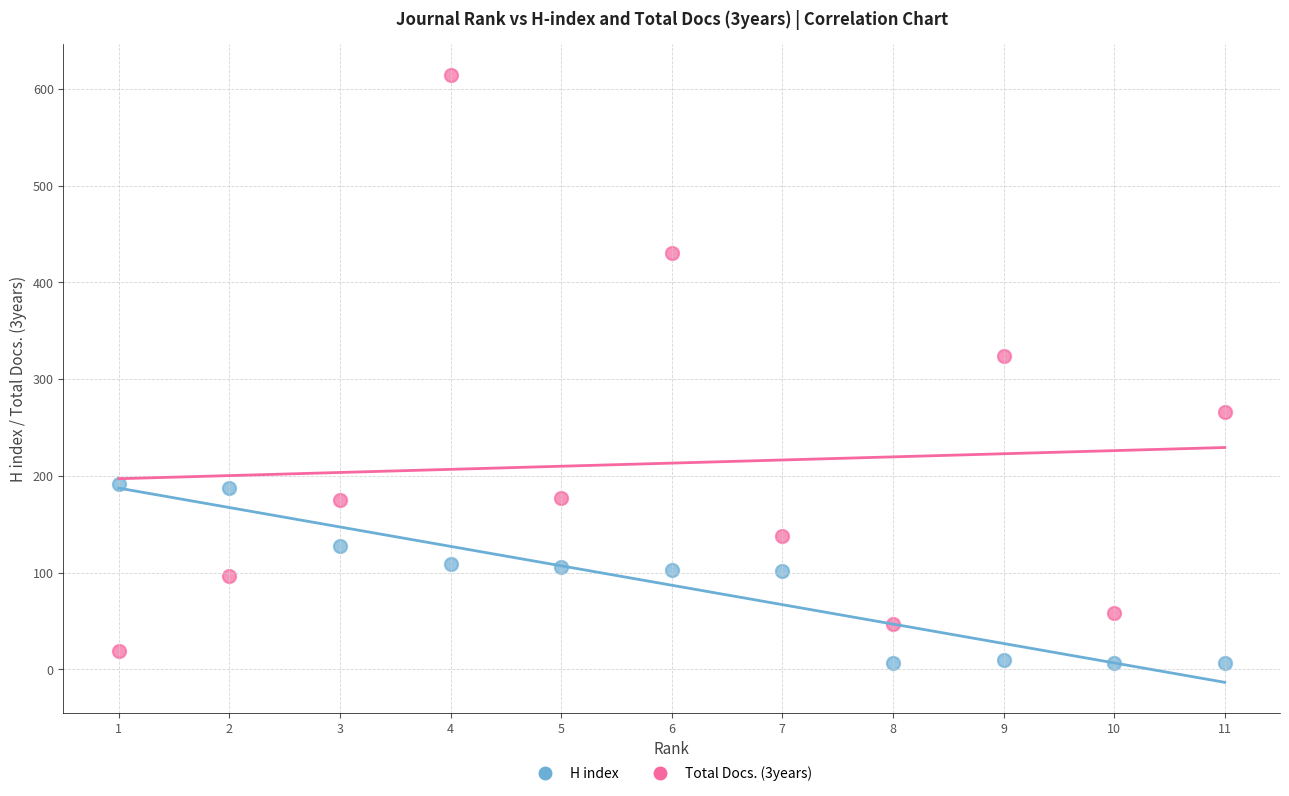

Which series contains the highest Y value?

Total Docs. (3years)